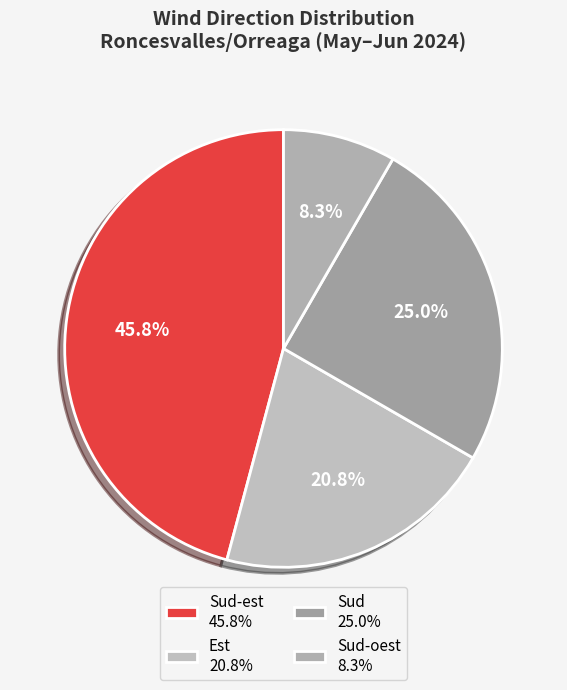

To the nearest percent, what is the difference between the largest and smallest slice percentages?

38%